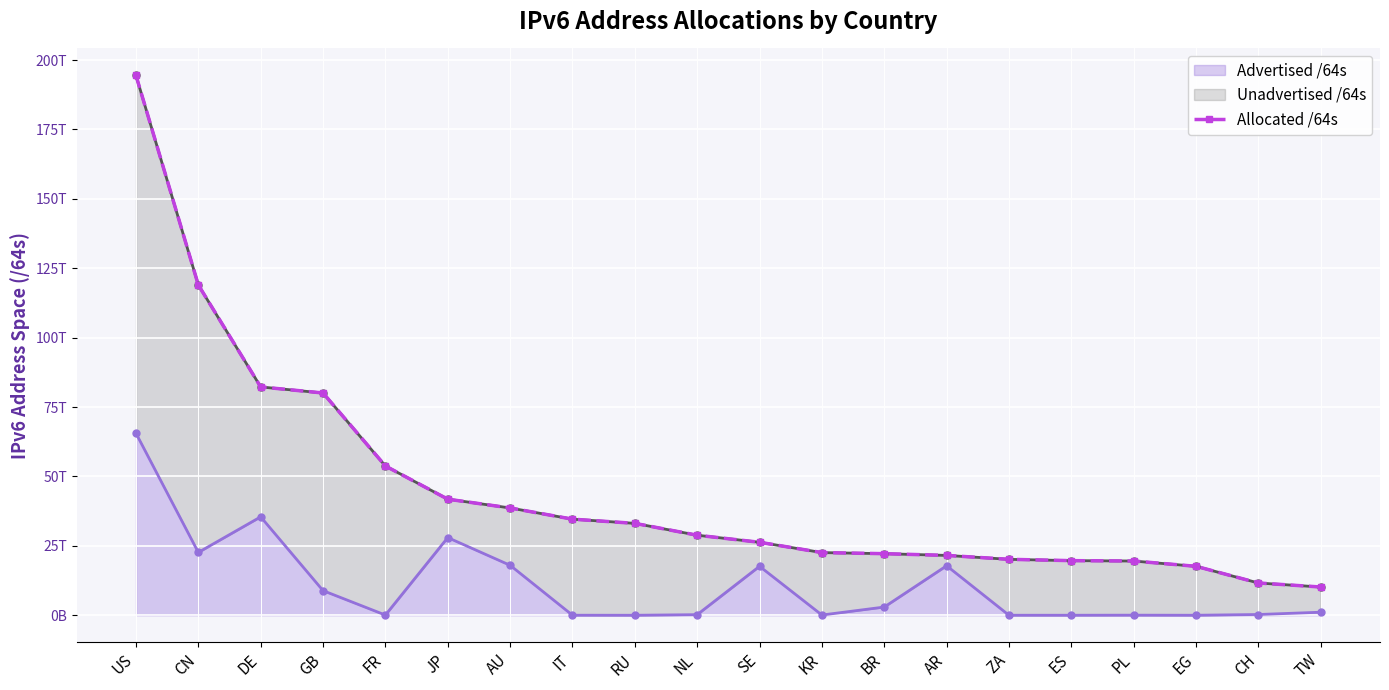

What is the label of the 5th point from the right?

ES